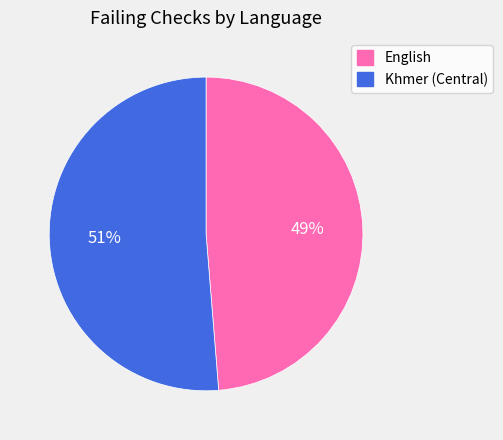

Which category accounts for the majority?

Khmer (Central)